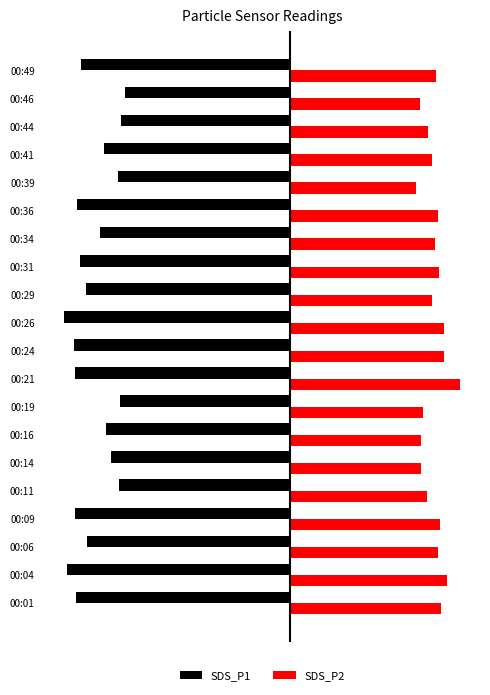

Does the chart contain stacked bars?

No